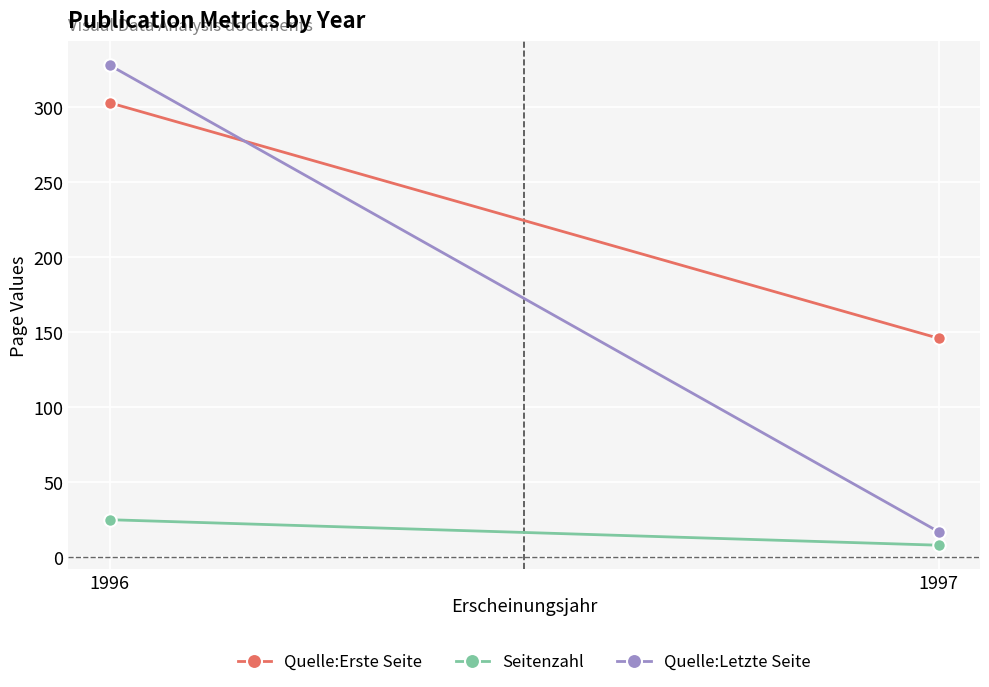

The value of Seitenzahl at 1996 is 25. True or false?

True